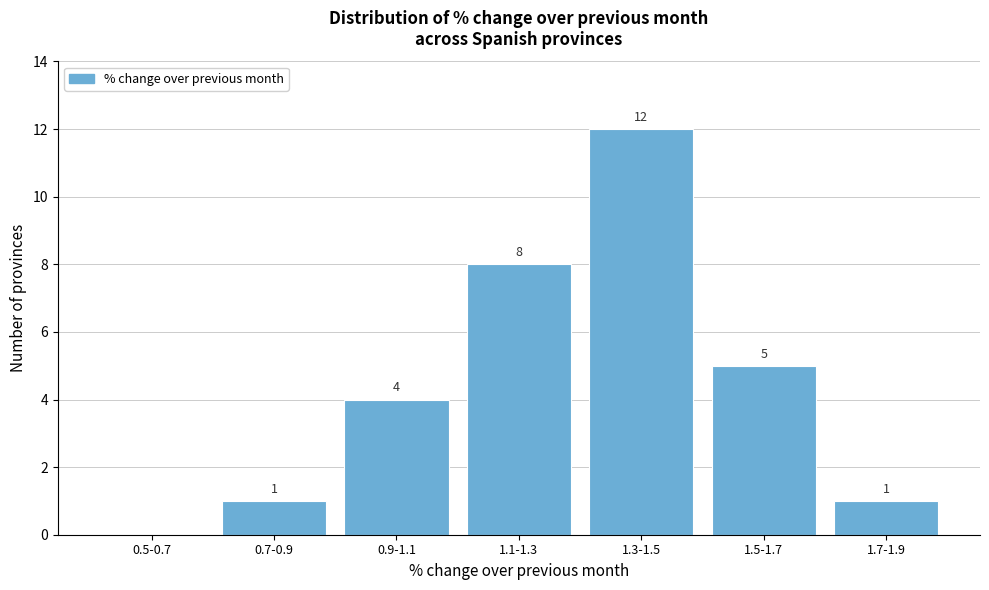

Reading left to right, transcribe all the data shown in this chart.

0.5-0.7=0	0.7-0.9=1	0.9-1.1=4	1.1-1.3=8	1.3-1.5=12	1.5-1.7=5	1.7-1.9=1